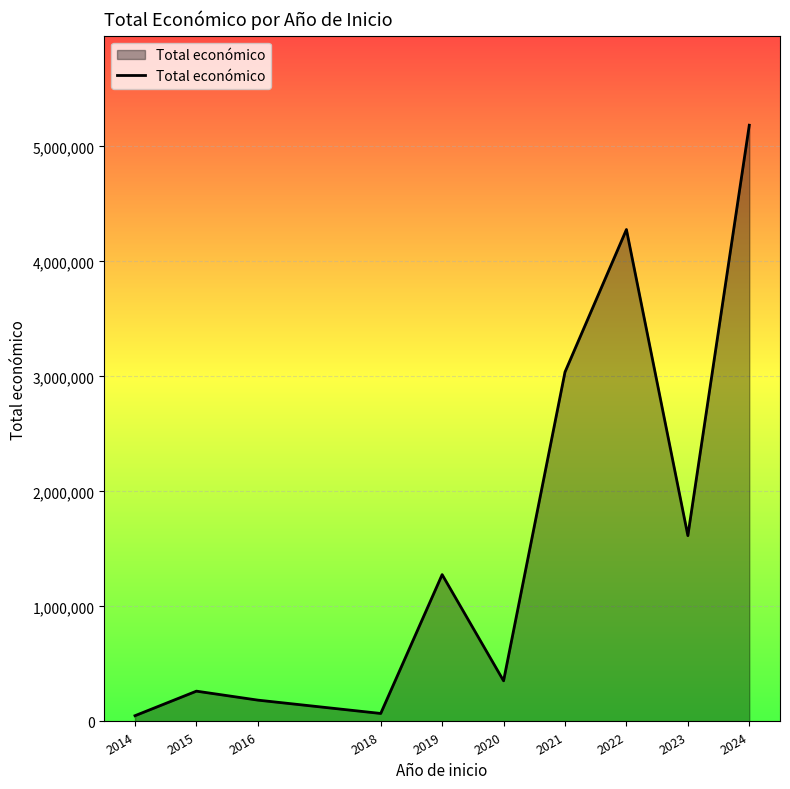

What is the change in value from 2015 to 2019?

+1013108